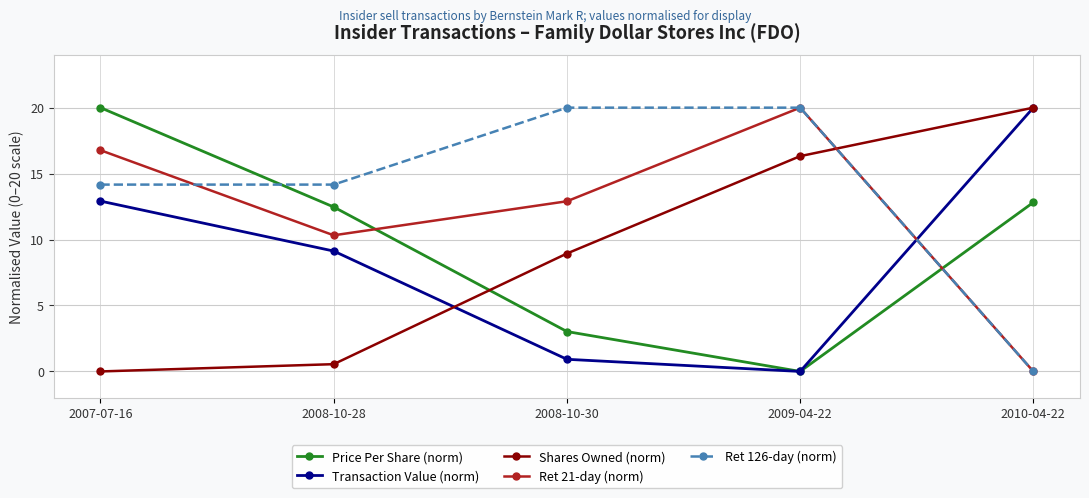

At which label is Price Per Share (norm) closest to 10?

2008-10-28